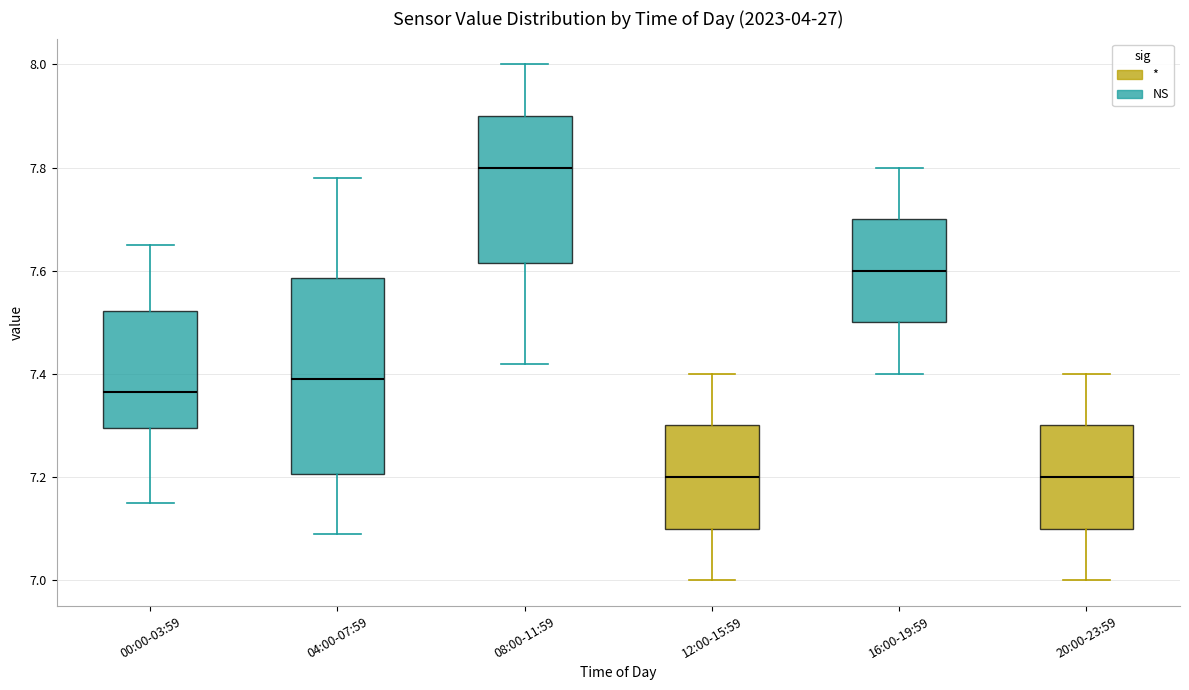

Reading left to right, transcribe this box plot: for each box, give where its median line is, the range the box spans, and where its two whiskers end, as read against the y-axis. The values are not printed on the chart, so give them approximately, as read against the axis.

00:00-03:59: median 7.36, box 7.30 to 7.52, whiskers 7.16 to 7.66
04:00-07:59: median 7.40, box 7.20 to 7.58, whiskers 7.10 to 7.78
08:00-11:59: median 7.80, box 7.62 to 7.90, whiskers 7.42 to 8.00
12:00-15:59: median 7.20, box 7.10 to 7.30, whiskers 7.00 to 7.40
16:00-19:59: median 7.60, box 7.50 to 7.70, whiskers 7.40 to 7.80
20:00-23:59: median 7.20, box 7.10 to 7.30, whiskers 7.00 to 7.40